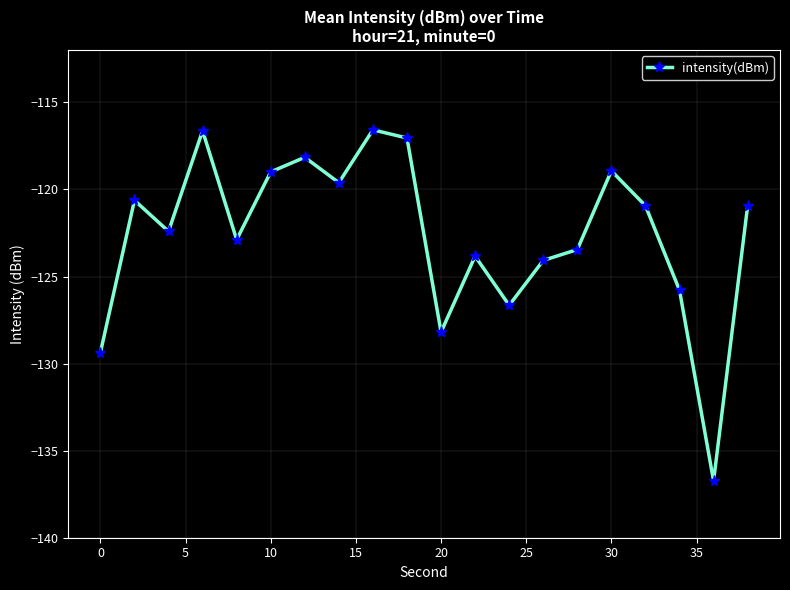

What is the value of the 8th point from the left?

-119.6